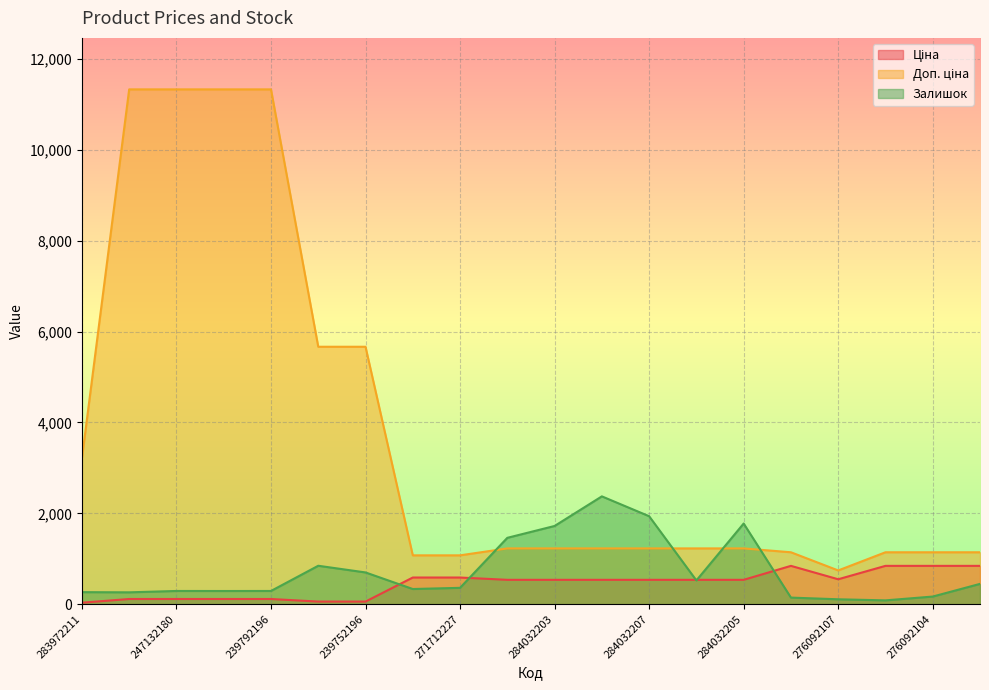

Where does the Ціна series first go above 535?

271712228